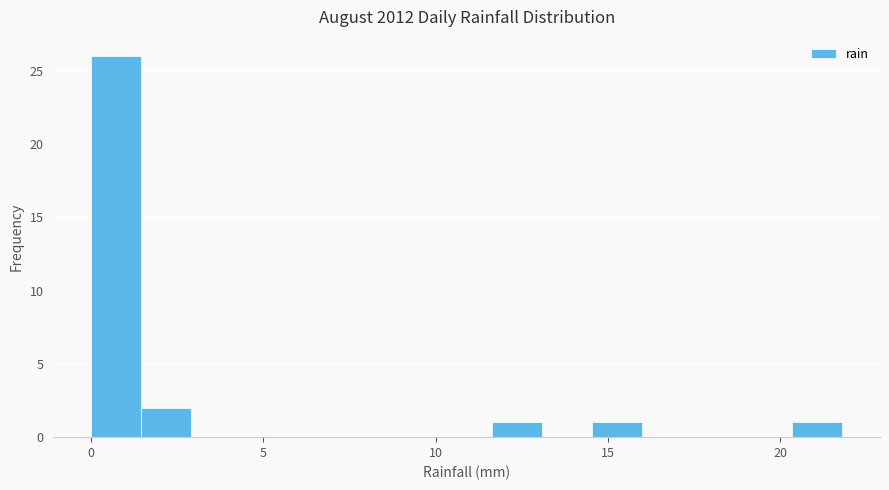

Around what value on the x-axis is the tallest bar? Give the approximate position of its centre, as read against the axis.

0.5